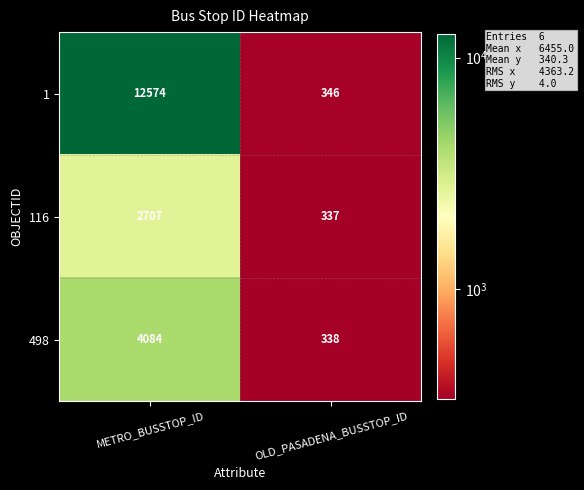

Which series has the widest spread of values?

1